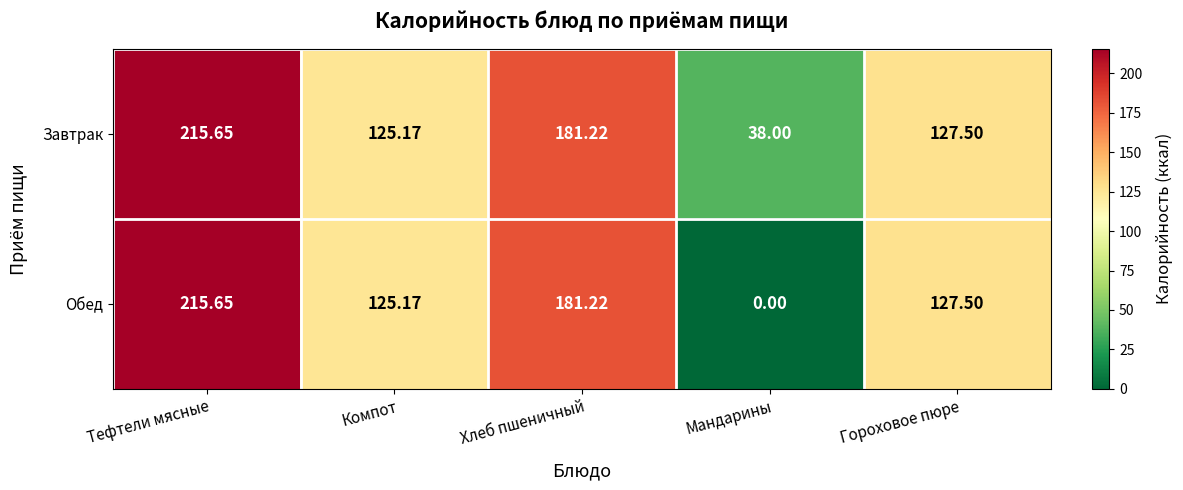

List the series in order of their overall mean, lowest first.

Обед, Завтрак